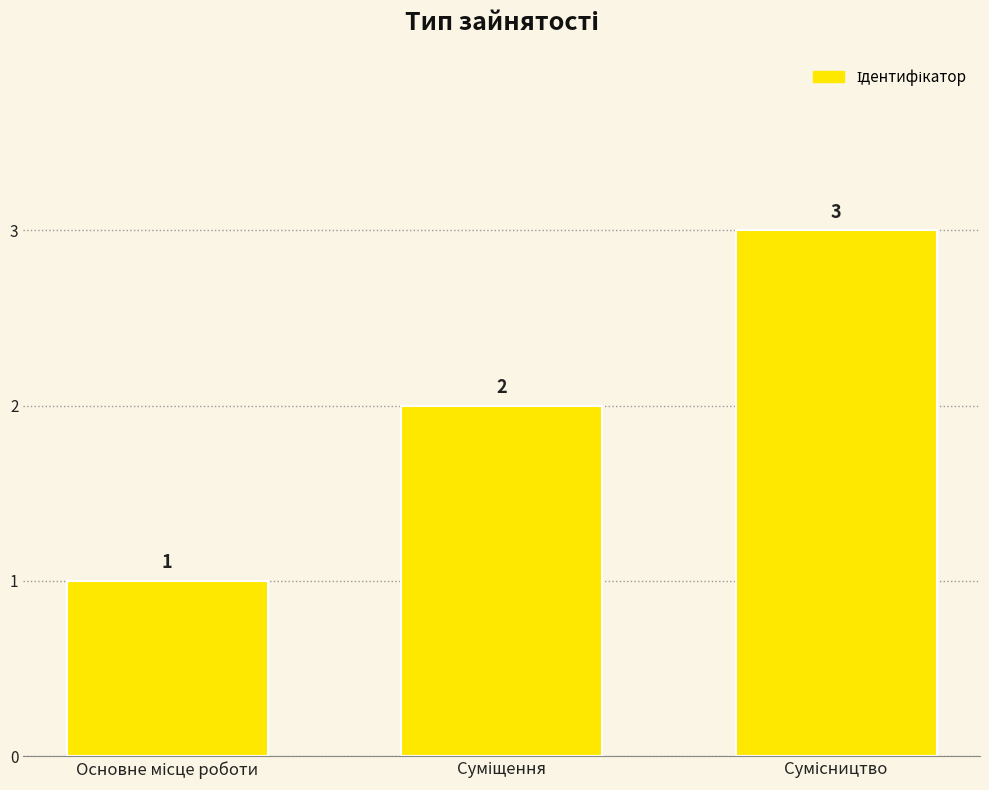

How many values are between 1 and 3?

3